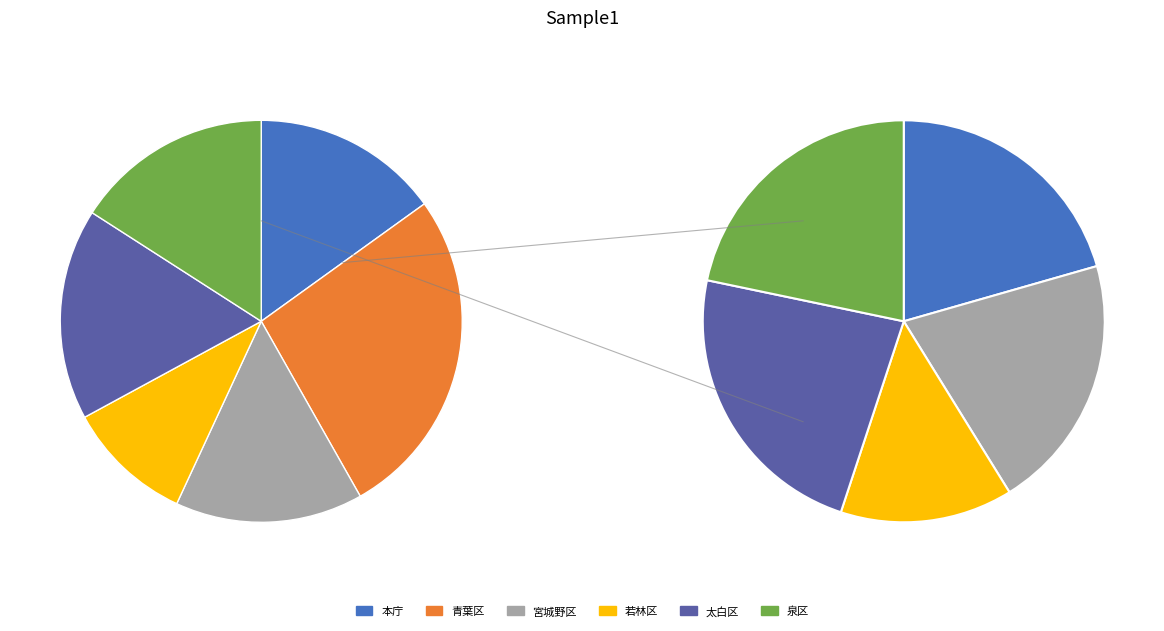

What is the change in value from 宮城野区 to 太白区?

+644700